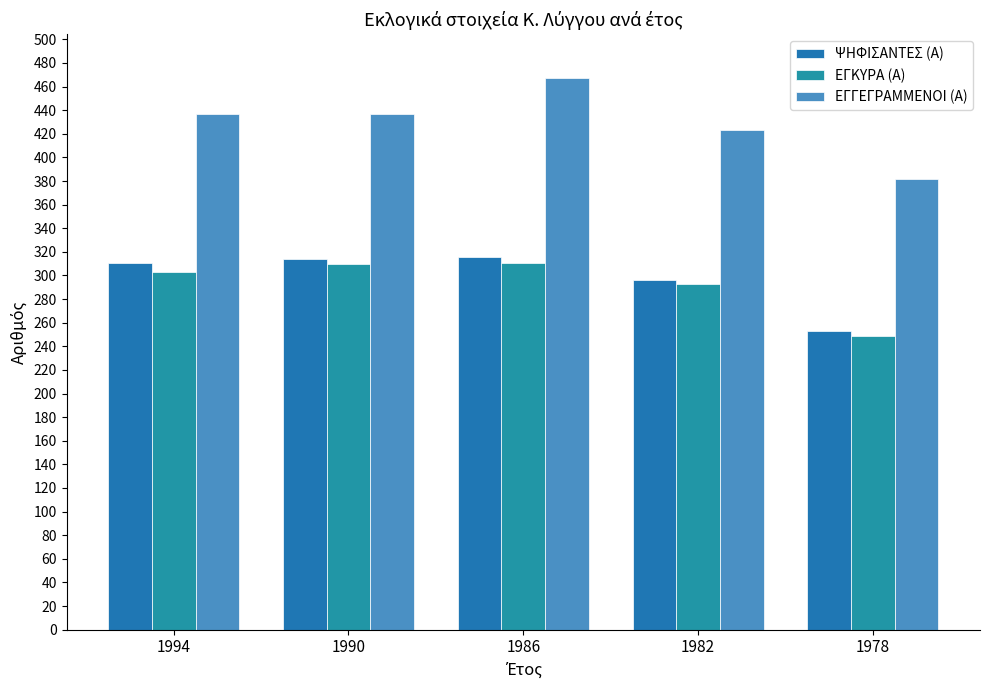

How many bars are there in total?

15